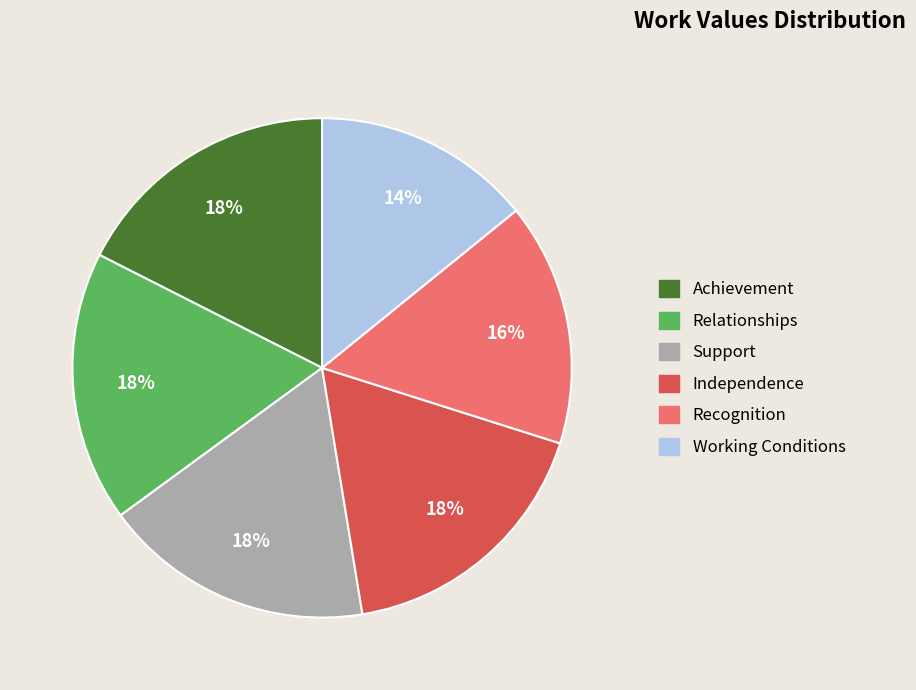

To the nearest percent, what is the combined percentage of Recognition and Independence?

33%